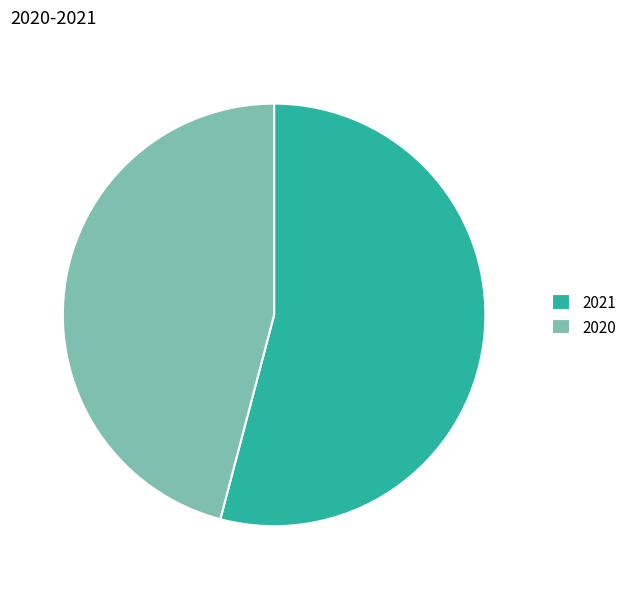

True or false: 2021 accounts for 54% of the total.

True